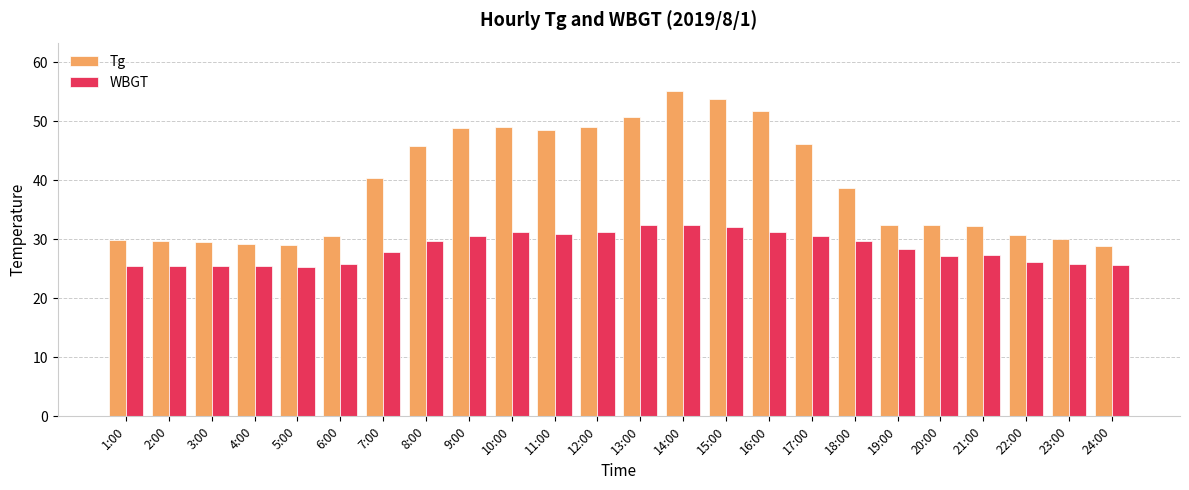

How many bars are there in each group?

2